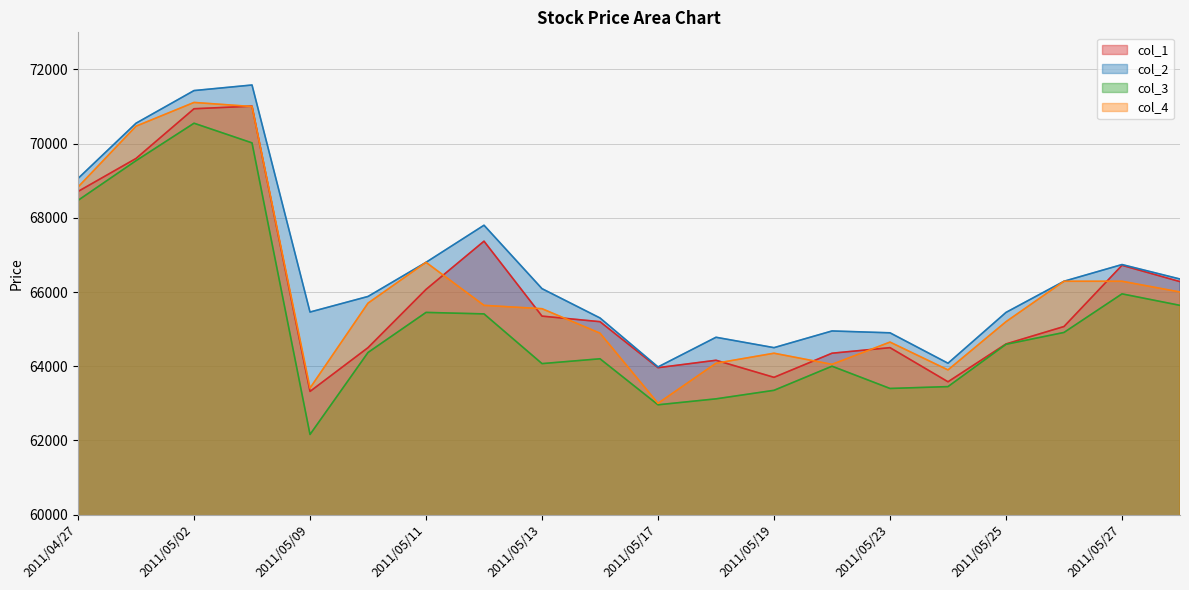

Which category has the lowest value in the col_2 series?

2011/05/17